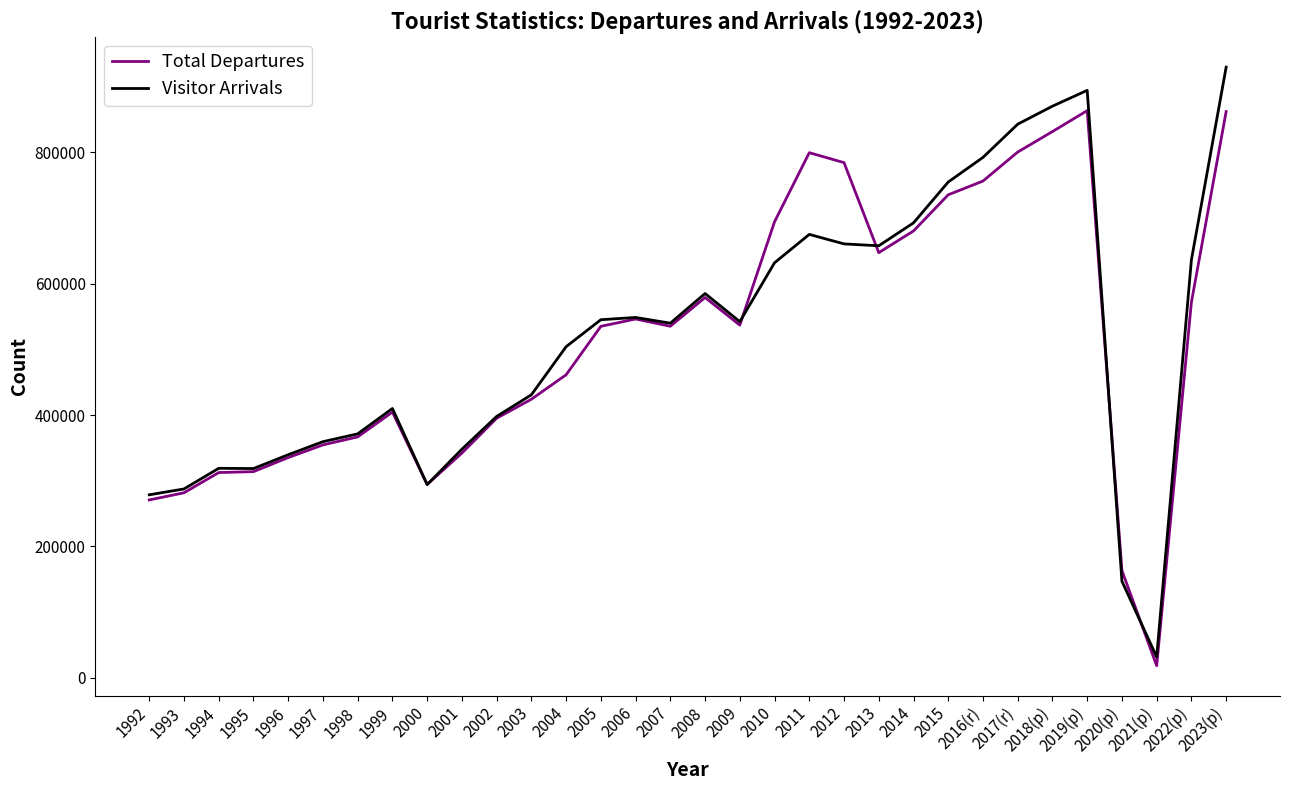

Which series ends up on top after the final intersection of Total Departures and Visitor Arrivals?

Visitor Arrivals